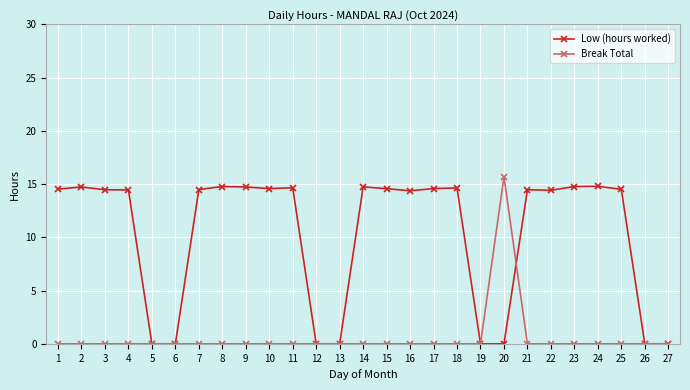

What value does the Break Total series have at 20?

15.7